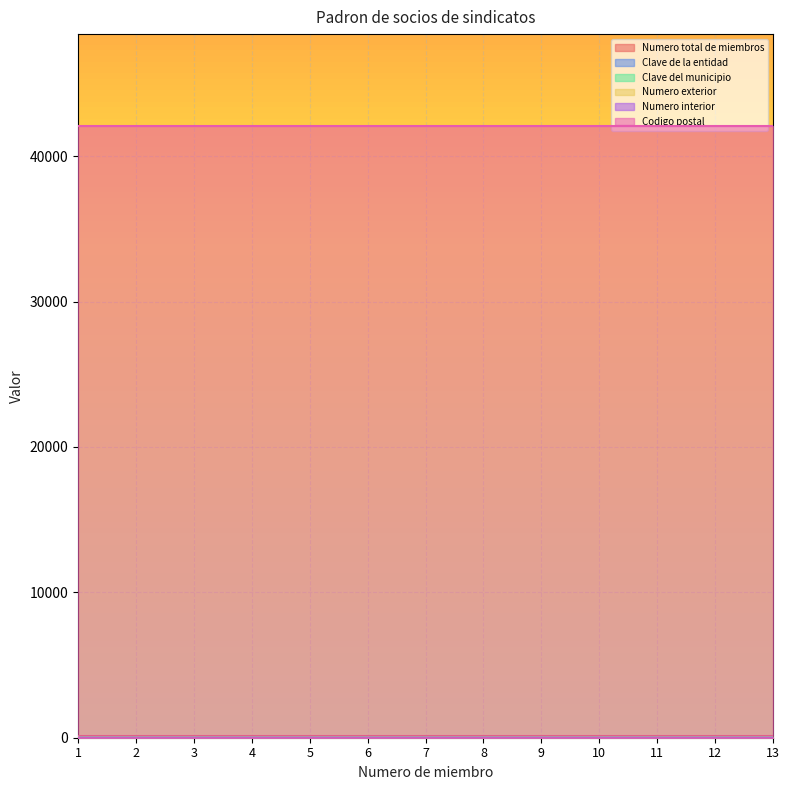

True or false: Numero exterior has a value of 0 at 12.

True